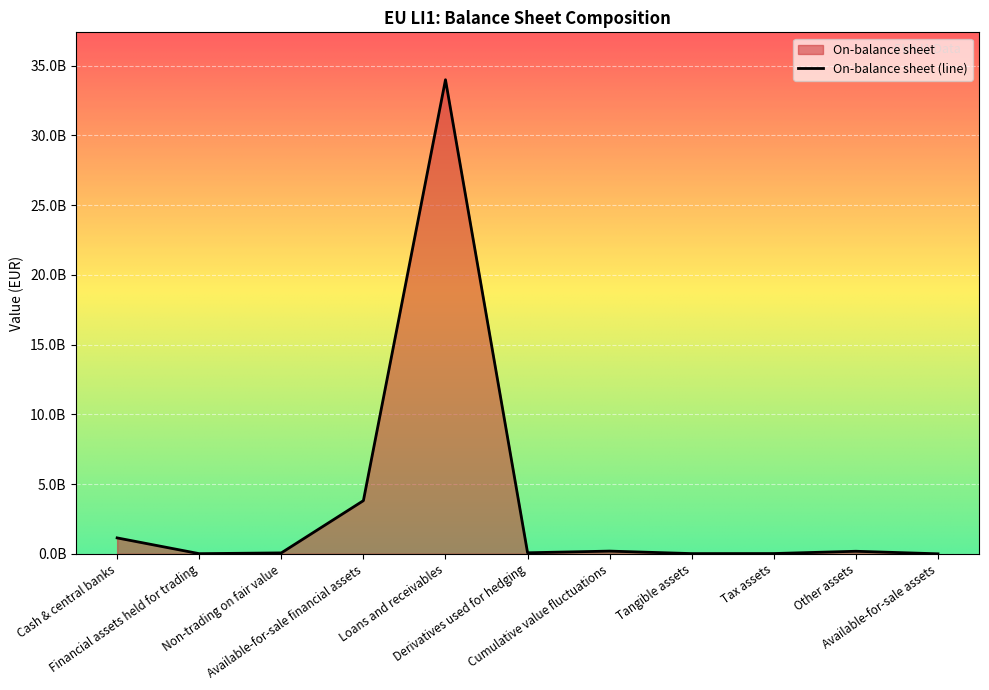

What is the value of the 8th point from the left?

15004974